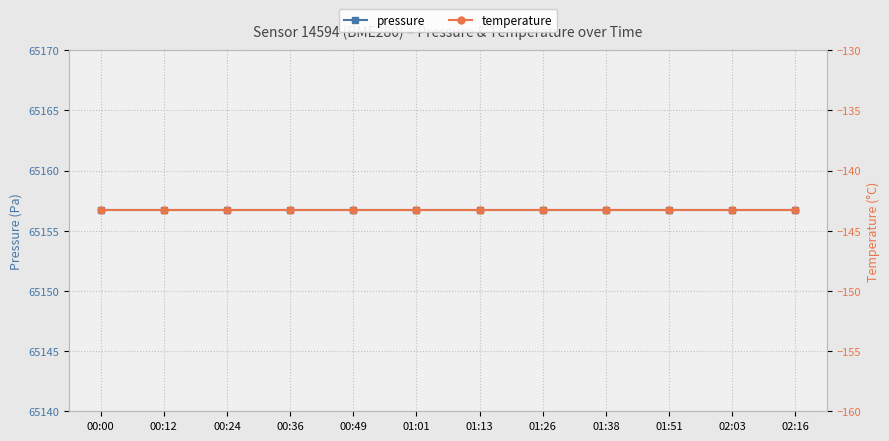

What are all the series names shown in the legend?

pressure, temperature